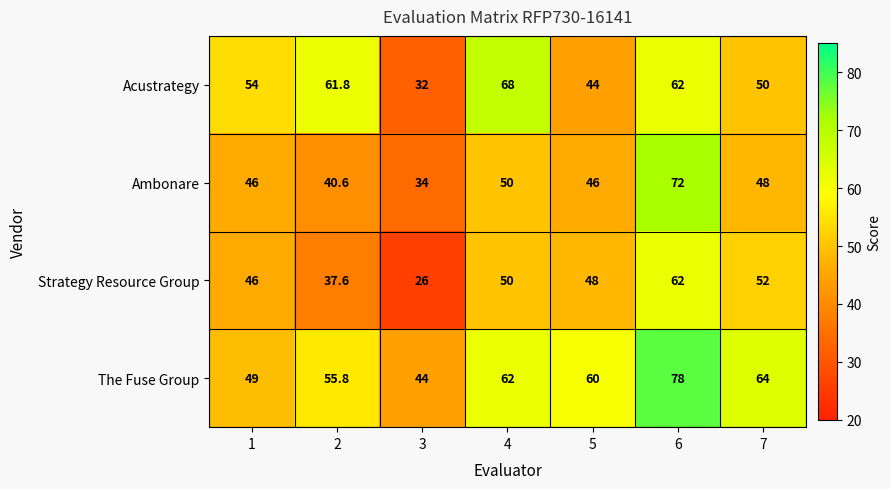

Rank the series by their average value, from lowest to highest.

Strategy Resource Group, Ambonare, Acustrategy, The Fuse Group